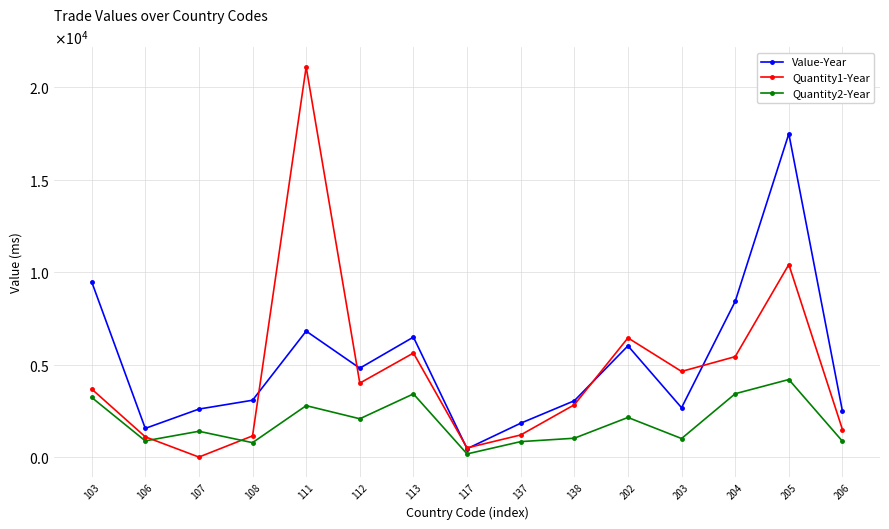

What are all the series names shown in the legend?

Value-Year, Quantity1-Year, Quantity2-Year